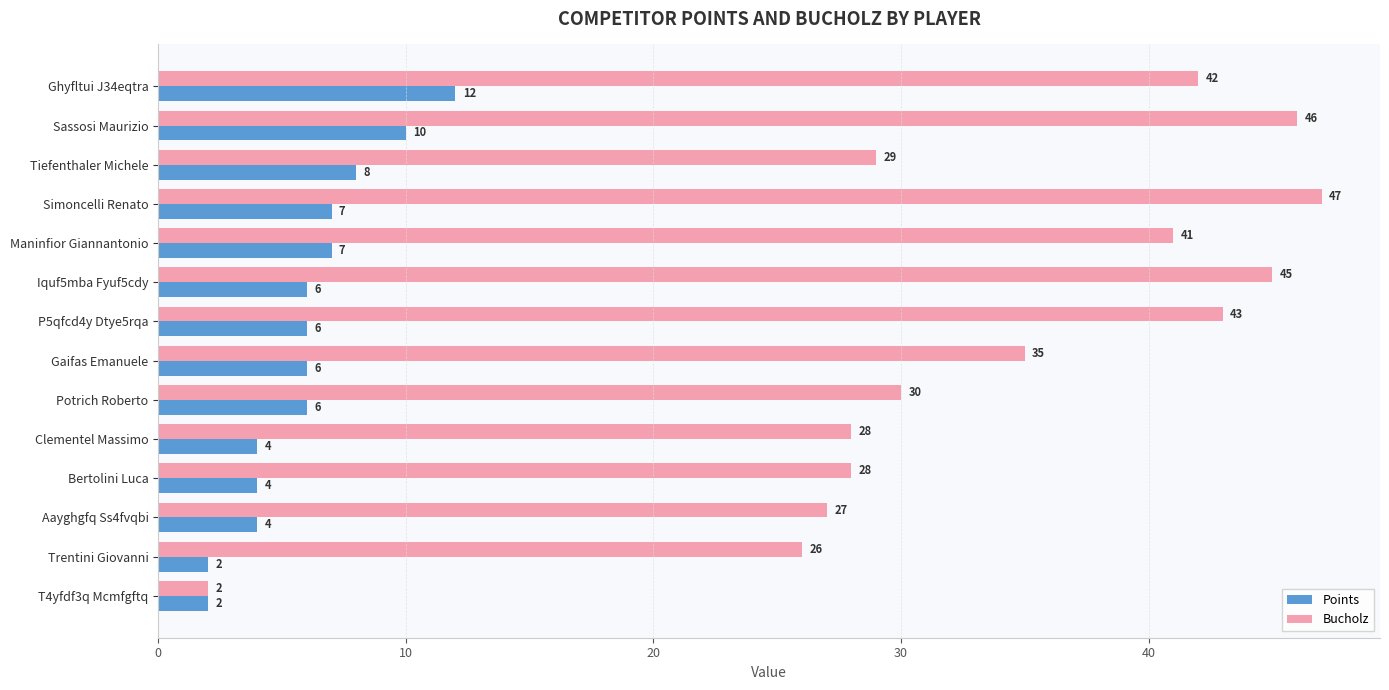

What is the average value of the Bucholz series?

34